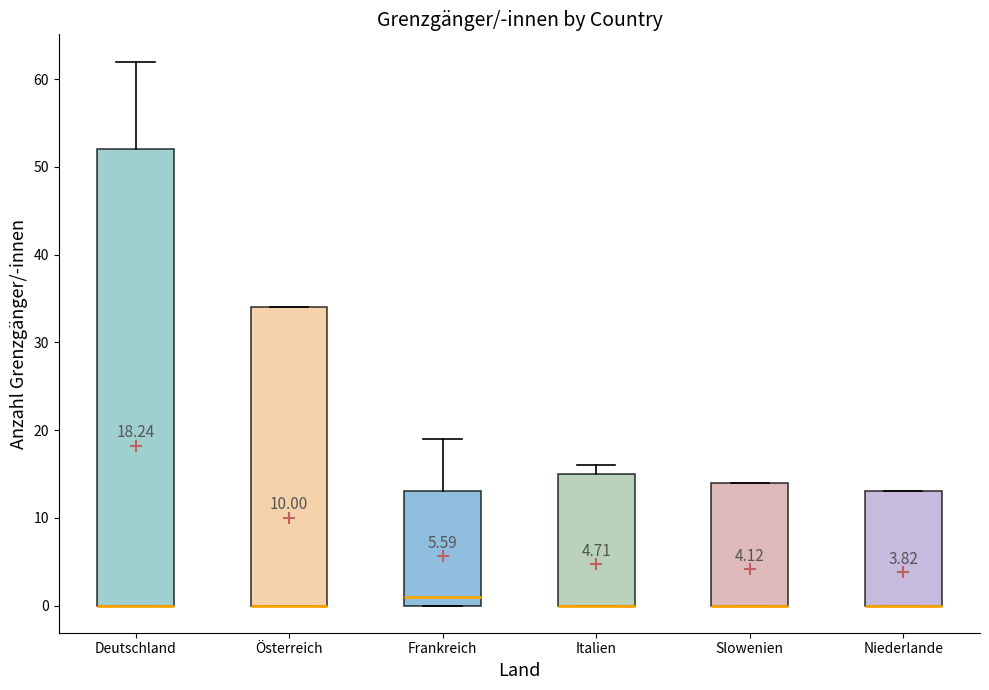

Which box is the tallest, from its lower edge to its upper edge?

Deutschland